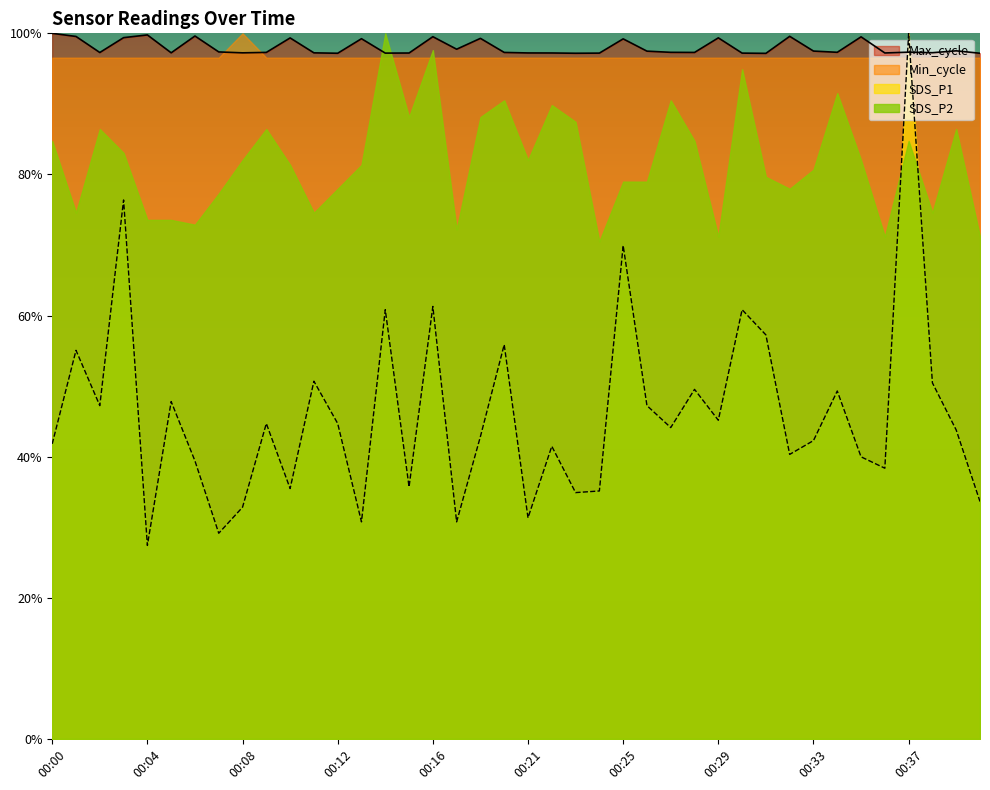

What is the minimum value shown in the chart?

27.4